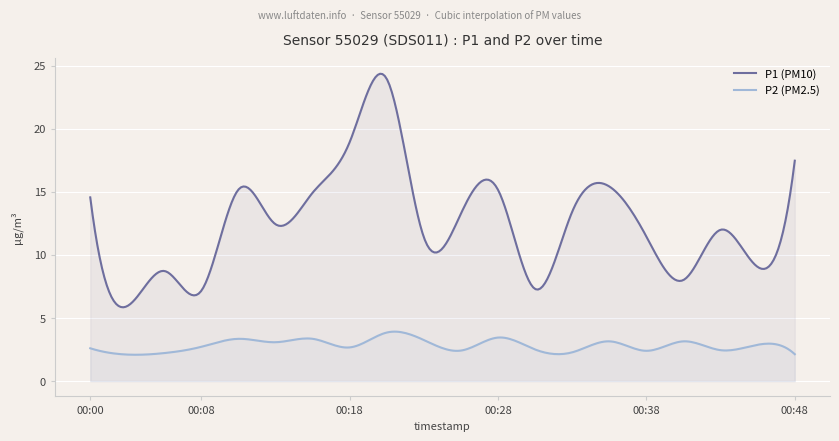

True or false: P2 and P1 intersect in this chart.

False